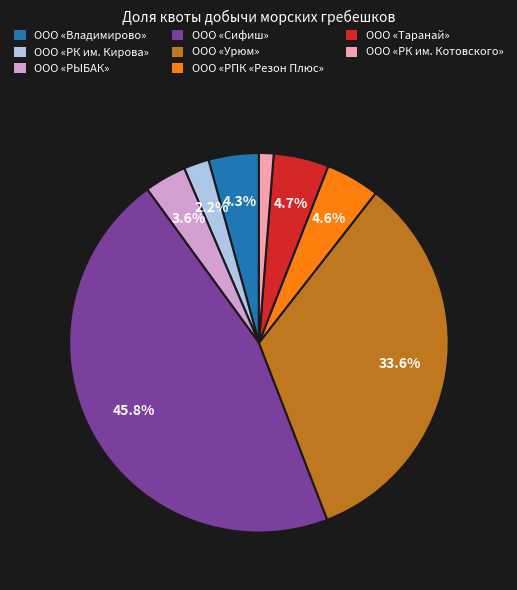

Approximately how many times larger is the value at ООО «Владимирово» compared to ООО «РПК «Резон Плюс»?

0.9